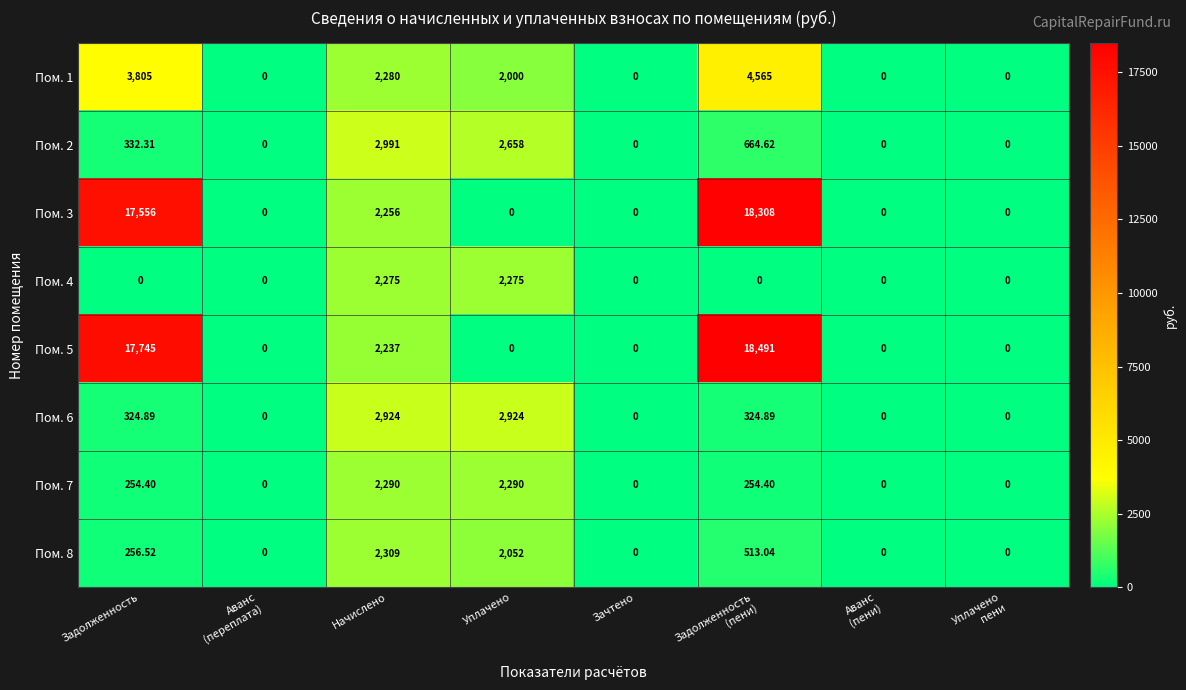

At which label does Пом. 2 first exceed 332?

Задолженность